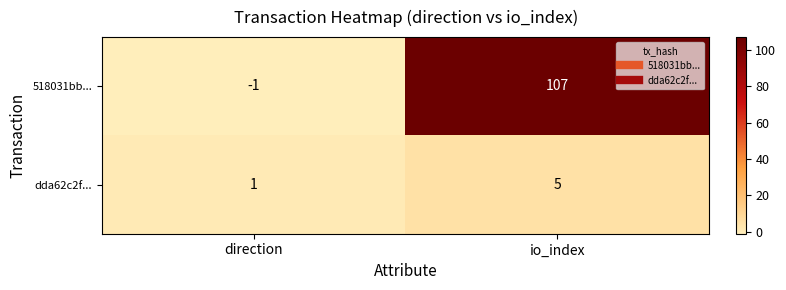

Is it true that dda62c2f... equals 2 at io_index?

False